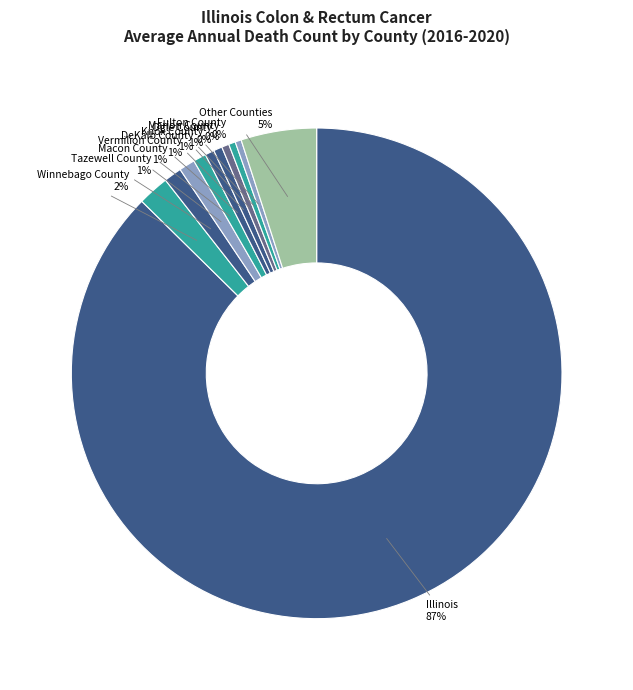

How many slices are in this pie chart?

11